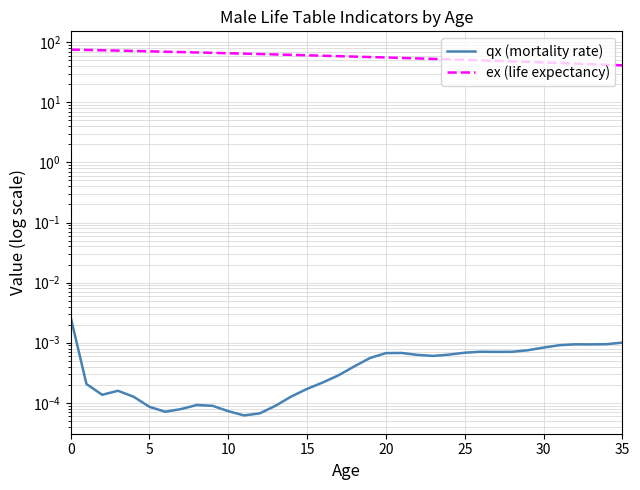

Reading left to right, transcribe all the data shown in this chart.

qx (mortality rate): 0.0	0.0	0.0	0.0	0.0	0.0	0.0	0.0	0.0	0.0	0.0	0.0	0.0	0.0	0.0	0.0	0.0	0.0	0.0	0.0	0.0	0.0	0.0	0.0	0.0	0.0	0.0	0.0	0.0	0.0	0.0	0.0	0.0	0.0	0.0	0.0
ex (life expectancy): 75.3	74.5	73.5	72.5	71.5	70.5	69.6	68.6	67.6	66.6	65.6	64.6	63.6	62.6	61.6	60.6	59.6	58.6	57.6	56.7	55.7	54.7	53.8	52.8	51.8	50.9	49.9	48.9	48.0	47.0	46.0	45.1	44.1	43.2	42.2	41.2